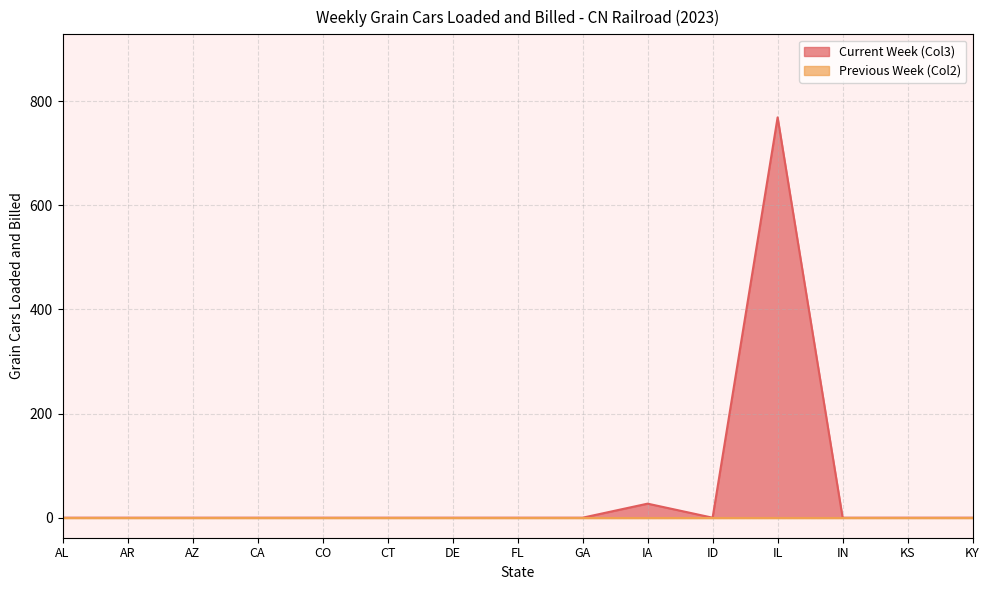

How many interior local valleys (lower than both neighbors) does the data have?

1